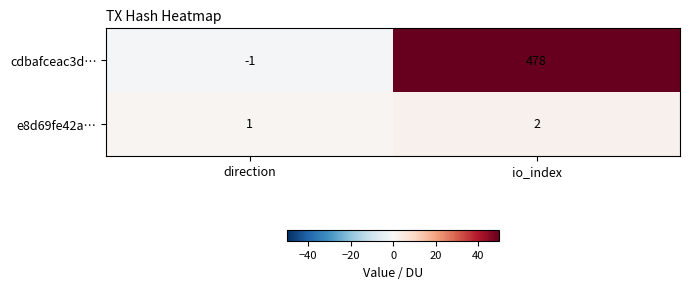

How many data points does each series have?

2